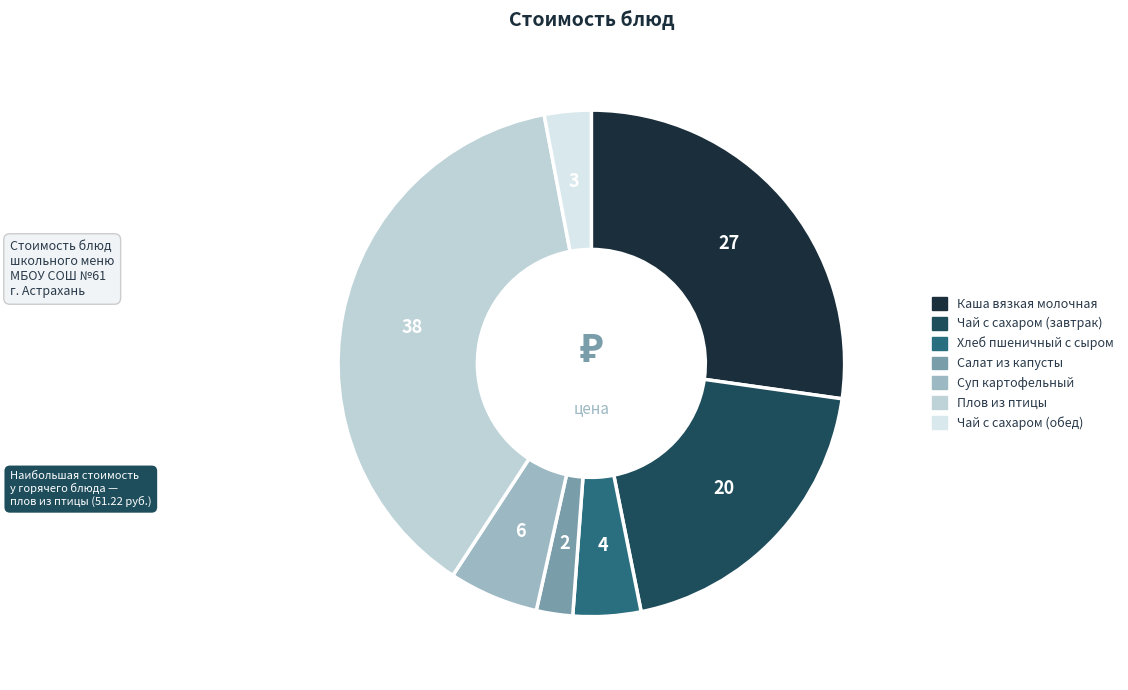

The Чай с сахаром (обед) slice represents 3% of the pie. True or false?

True